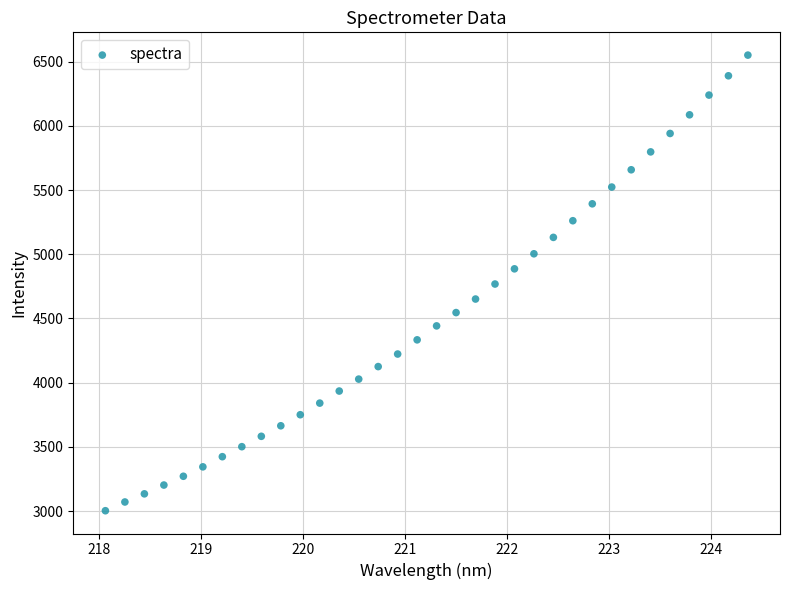

What is the range of X values (max minus min)?

6.3